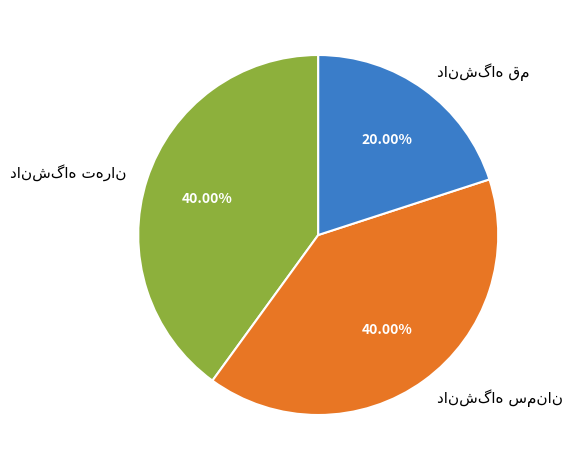

Does any single category account for the majority?

No